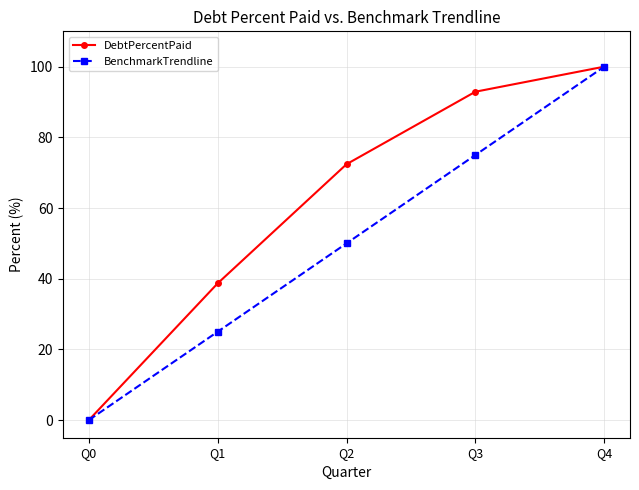

Is the value of BenchmarkTrendline at Q4 greater than the value of DebtPercentPaid at Q3?

Yes